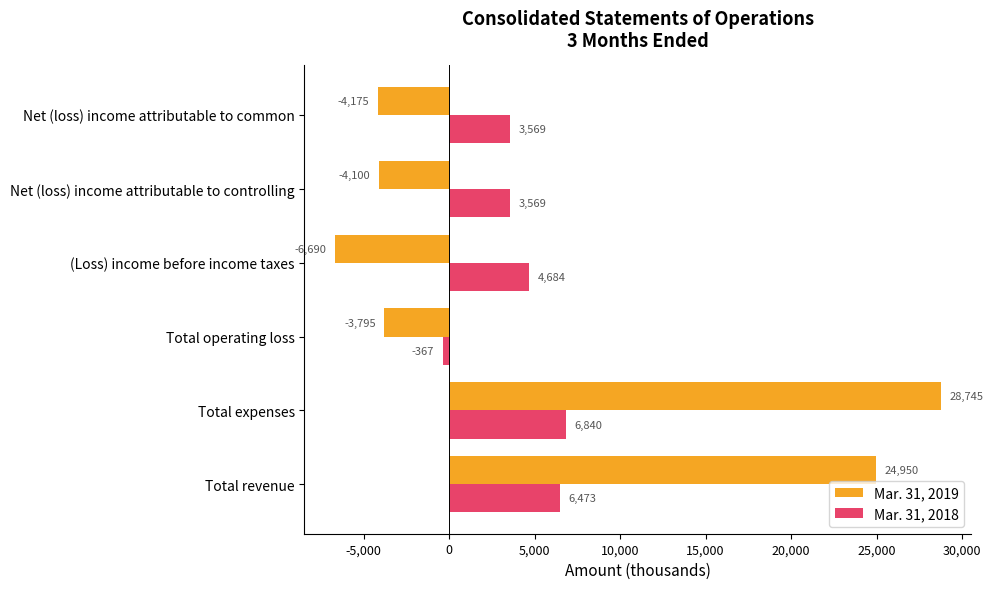

What is the difference between the Mar. 31, 2019 values at Total revenue and Net (loss) income attributable to common?

29125